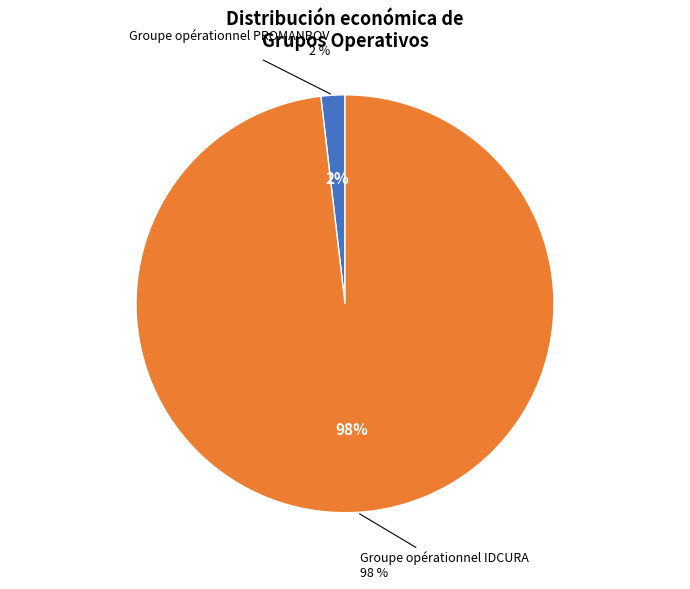

To the nearest percent, what is the average slice percentage?

50%